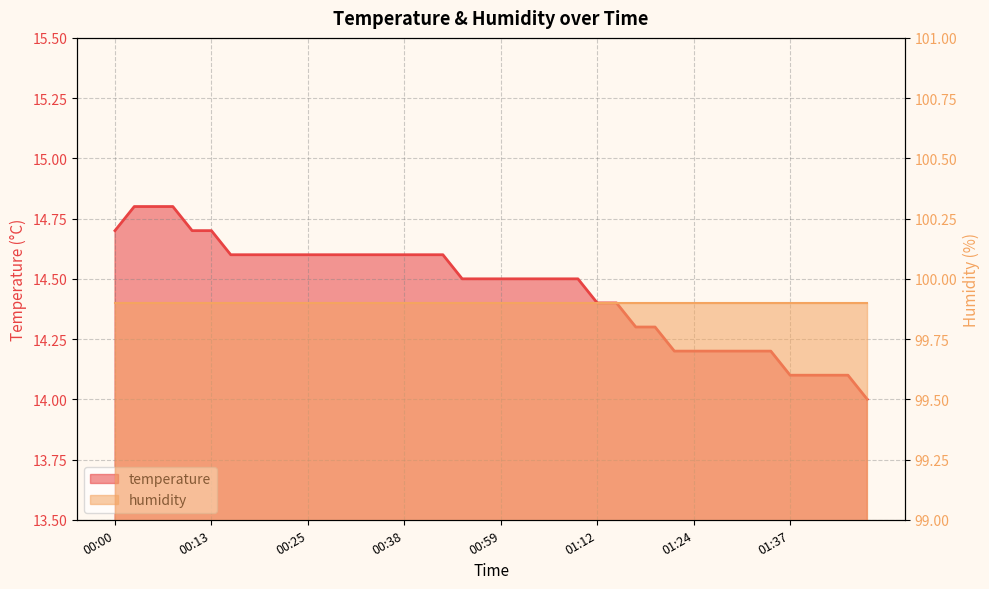

Between 01:32 and 01:22, which is larger?

01:32